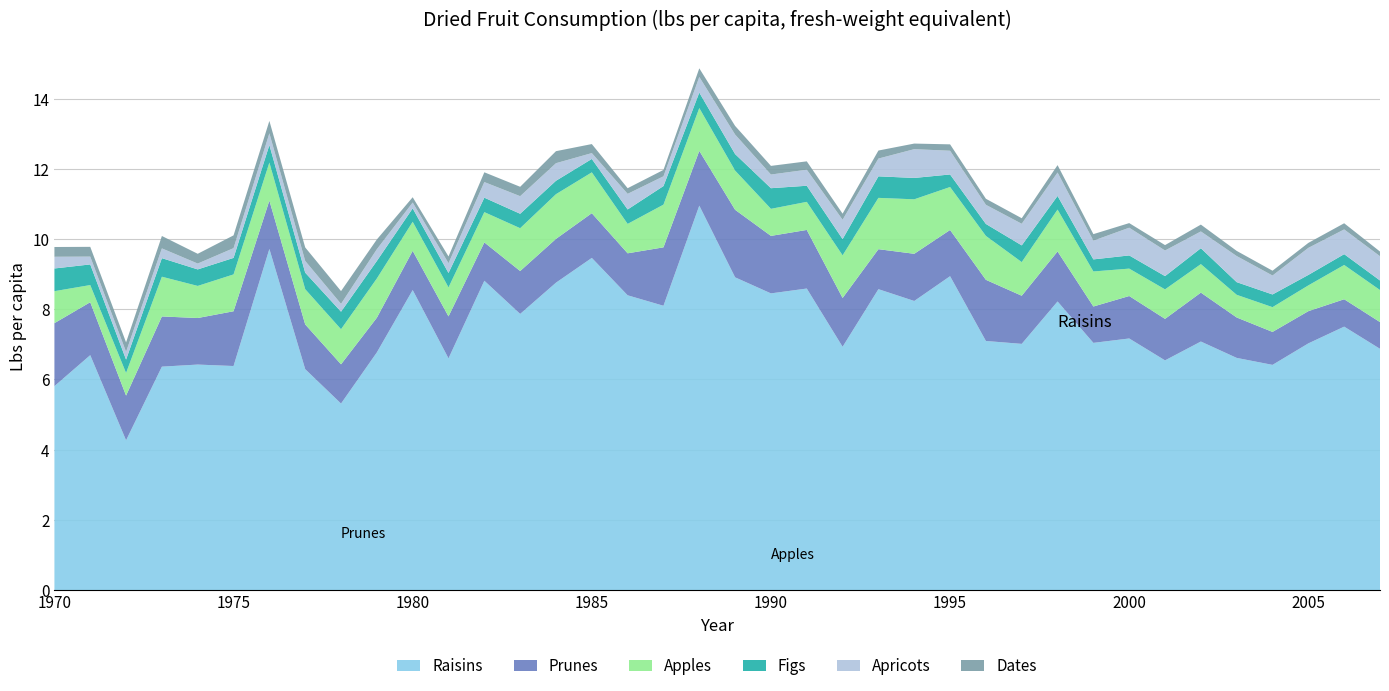

Reading right to left, transcribe all the data shown in this chart.

Raisins: 2007=6.9	2006=7.5	2005=7.0	2004=6.4	2003=6.6	2002=7.1	2001=6.5	2000=7.2	1999=7.0	1998=8.2	1997=7.0	1996=7.1	1995=8.9	1994=8.2	1993=8.6	1992=6.9	1991=8.6	1990=8.4	1989=8.9	1988=10.9	1987=8.1	1986=8.4	1985=9.5	1984=8.8	1983=7.9	1982=8.8	1981=6.6	1980=8.5	1979=6.8	1978=5.3	1977=6.3	1976=9.7	1975=6.4	1974=6.4	1973=6.4	1972=4.3	1971=6.7	1970=5.8
Prunes: 2007=0.8	2006=0.8	2005=0.9	2004=0.9	2003=1.2	2002=1.4	2001=1.2	2000=1.2	1999=1.0	1998=1.4	1997=1.4	1996=1.7	1995=1.3	1994=1.3	1993=1.1	1992=1.4	1991=1.7	1990=1.6	1989=1.9	1988=1.6	1987=1.7	1986=1.2	1985=1.3	1984=1.2	1983=1.2	1982=1.1	1981=1.2	1980=1.1	1979=1.0	1978=1.1	1977=1.3	1976=1.4	1975=1.6	1974=1.3	1973=1.4	1972=1.3	1971=1.5	1970=1.8
Apples: 2007=0.9	2006=1.0	2005=0.7	2004=0.7	2003=0.6	2002=0.8	2001=0.8	2000=0.8	1999=1.0	1998=1.2	1997=1.0	1996=1.3	1995=1.2	1994=1.6	1993=1.5	1992=1.2	1991=0.8	1990=0.8	1989=1.1	1988=1.2	1987=1.2	1986=0.8	1985=1.2	1984=1.3	1983=1.2	1982=0.9	1981=0.8	1980=0.8	1979=1.1	1978=1.0	1977=1.0	1976=1.1	1975=1.0	1974=0.9	1973=1.1	1972=0.6	1971=0.5	1970=0.9
Figs: 2007=0.3	2006=0.3	2005=0.3	2004=0.4	2003=0.4	2002=0.5	2001=0.4	2000=0.4	1999=0.3	1998=0.4	1997=0.5	1996=0.3	1995=0.4	1994=0.6	1993=0.6	1992=0.5	1991=0.5	1990=0.6	1989=0.5	1988=0.4	1987=0.5	1986=0.4	1985=0.4	1984=0.4	1983=0.4	1982=0.4	1981=0.4	1980=0.4	1979=0.5	1978=0.5	1977=0.5	1976=0.5	1975=0.5	1974=0.5	1973=0.5	1972=0.4	1971=0.6	1970=0.6
Apricots: 2007=0.7	2006=0.7	2005=0.8	2004=0.5	2003=0.7	2002=0.5	2001=0.7	2000=0.8	1999=0.5	1998=0.7	1997=0.6	1996=0.5	1995=0.7	1994=0.8	1993=0.5	1992=0.5	1991=0.5	1990=0.4	1989=0.6	1988=0.4	1987=0.3	1986=0.4	1985=0.2	1984=0.5	1983=0.5	1982=0.4	1981=0.3	1980=0.2	1979=0.3	1978=0.2	1977=0.3	1976=0.3	1975=0.3	1974=0.2	1973=0.3	1972=0.2	1971=0.2	1970=0.3
Dates: 2007=0.1	2006=0.2	2005=0.1	2004=0.1	2003=0.1	2002=0.2	2001=0.2	2000=0.1	1999=0.2	1998=0.2	1997=0.2	1996=0.2	1995=0.2	1994=0.2	1993=0.2	1992=0.2	1991=0.2	1990=0.2	1989=0.2	1988=0.2	1987=0.2	1986=0.2	1985=0.3	1984=0.3	1983=0.3	1982=0.3	1981=0.2	1980=0.1	1979=0.3	1978=0.4	1977=0.4	1976=0.4	1975=0.4	1974=0.3	1973=0.4	1972=0.3	1971=0.3	1970=0.3